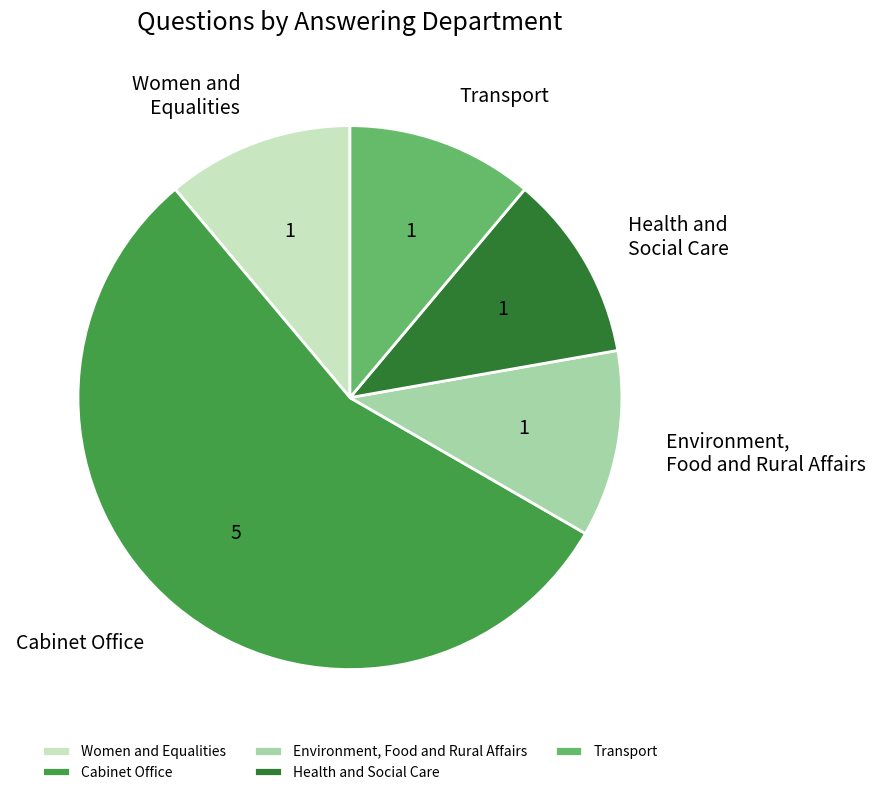

Which has a higher value, Cabinet Office or Environment, Food and Rural Affairs?

Cabinet Office